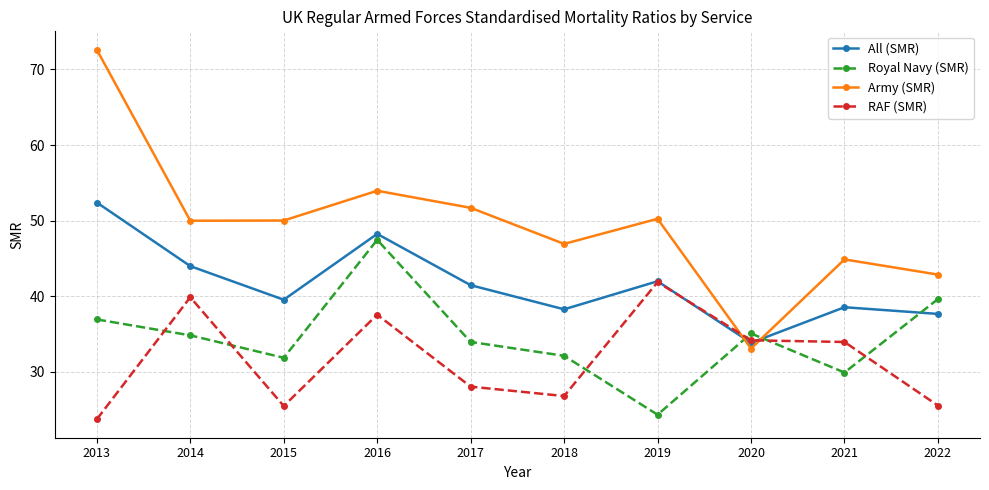

How many intersections are there between RAF (SMR) and Army (SMR)?

2